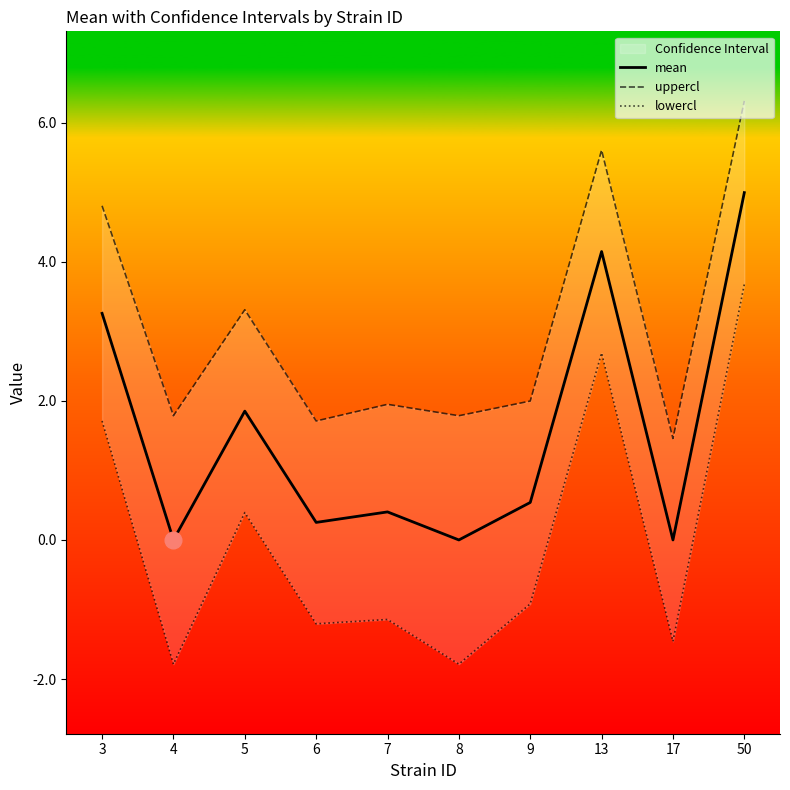

What is the maximum value for mean?

5.0